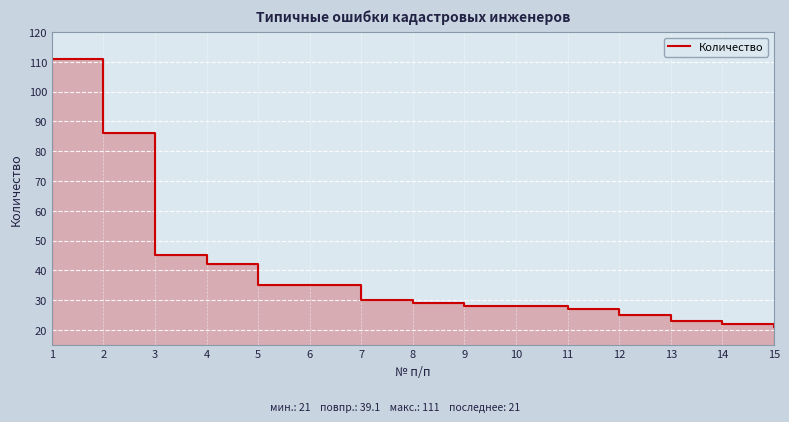

Where is the data nearest to the value 66?

2